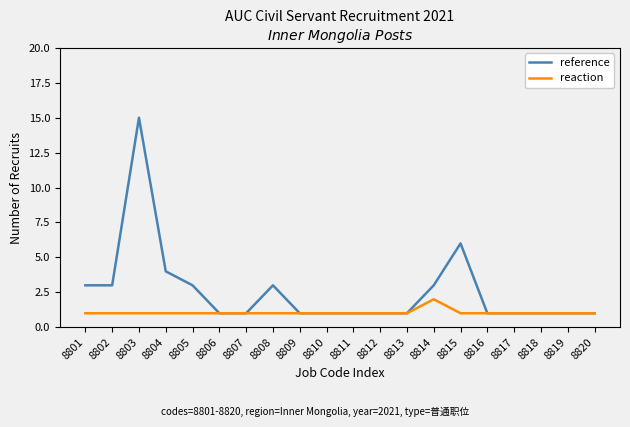

Is this an area chart (filled region under the line)?

No